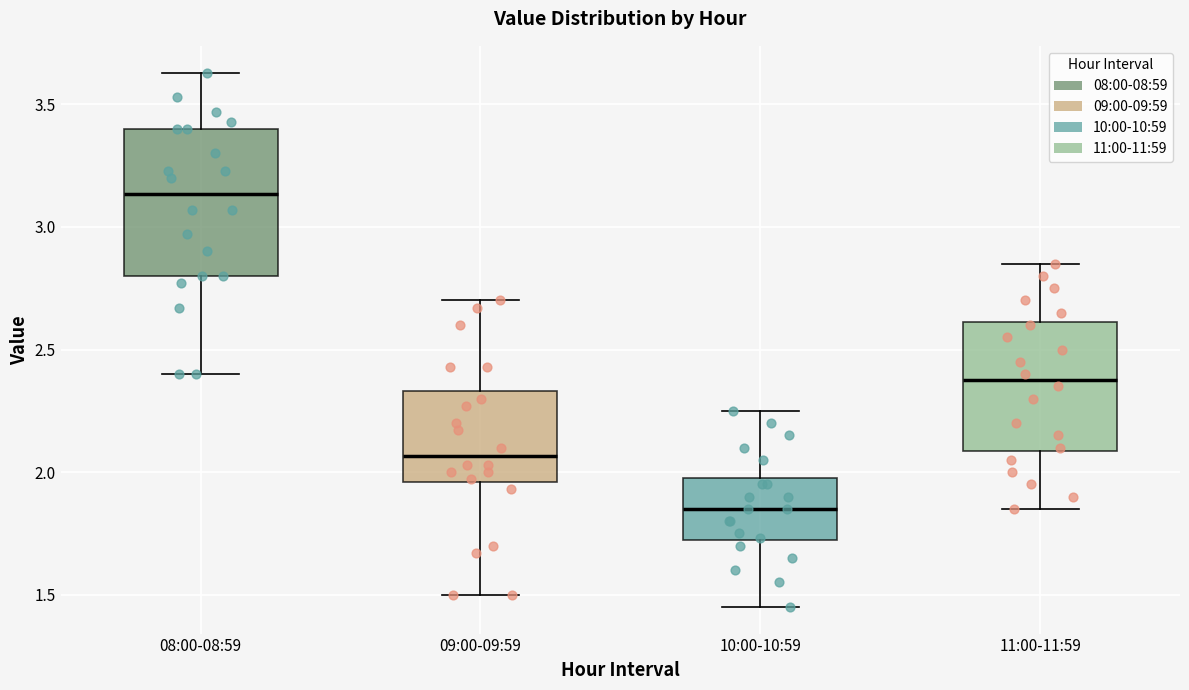

Comparing the boxes themselves (not the whiskers), which one is the tallest?

08:00-08:59